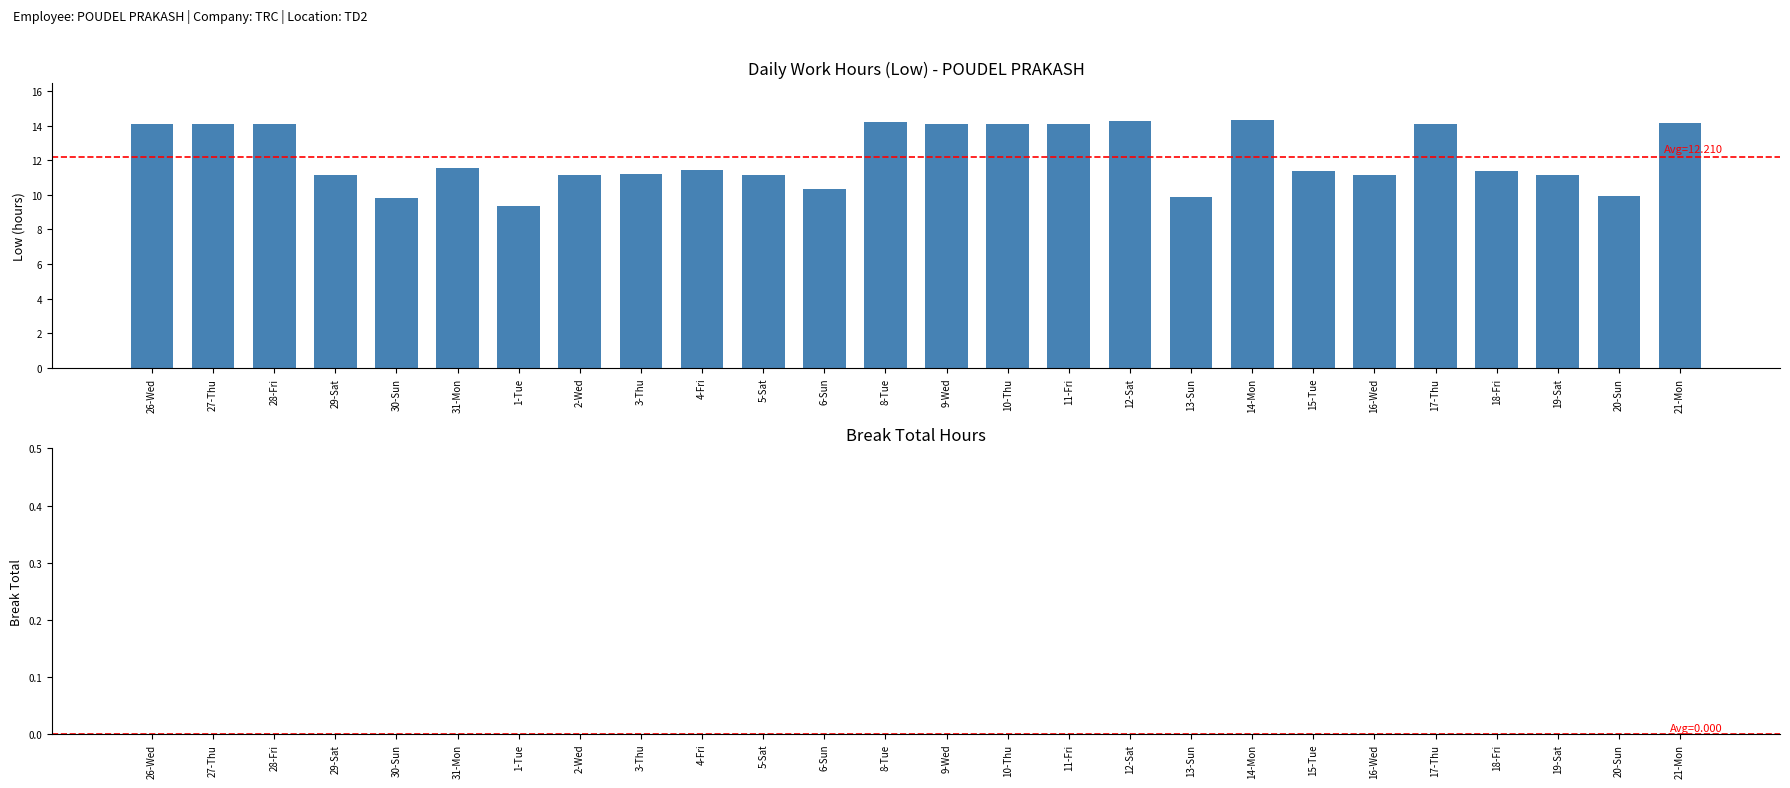

True or false: the data shows 19.6 at 2-Wed.

False